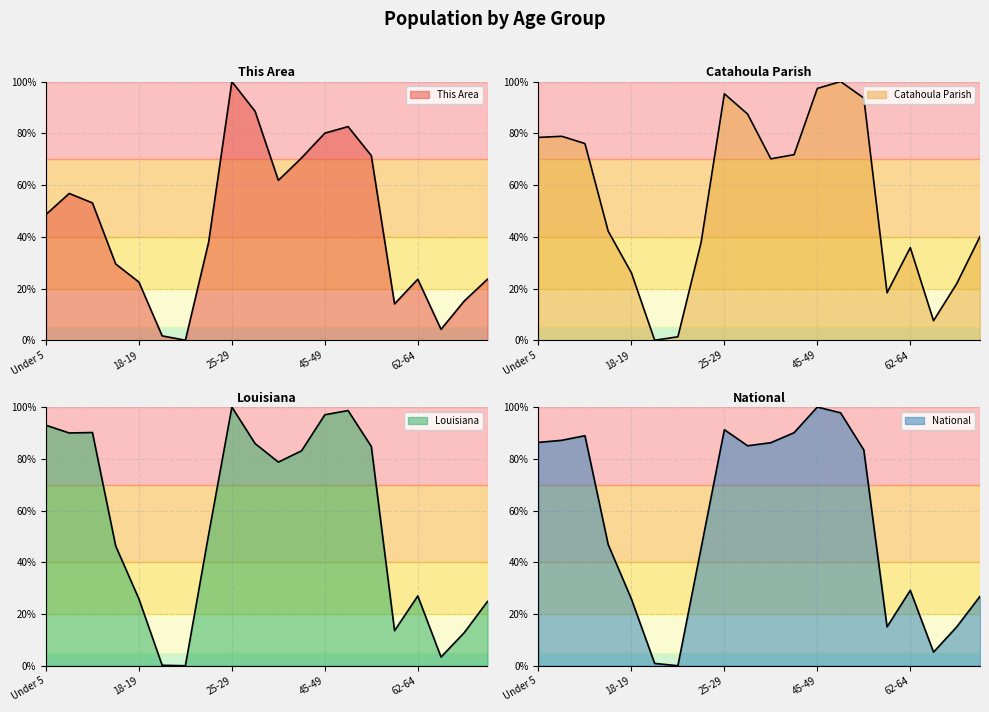

Reading left to right, what are all the values shown in this chart?

This Area: 48.6	56.7	53.1	29.5	22.5	1.7	0.0	37.9	100.0	88.5	61.8	70.5	80.1	82.6	71.3	14.0	23.6	4.2	15.2	23.6
Catahoula Parish: 78.4	78.8	76.0	42.2	26.0	0.0	1.3	37.9	95.3	87.4	70.1	71.7	97.3	100.0	93.6	18.3	35.8	7.5	21.9	40.1
Louisiana: 93.0	90.0	90.2	46.3	25.8	0.2	0.0	50.7	100.0	85.9	78.7	83.1	97.0	98.6	84.8	13.5	27.0	3.4	12.8	24.8
National: 86.3	87.1	88.9	46.9	25.8	0.9	0.0	45.5	91.2	85.0	86.2	90.1	100.0	97.8	83.4	15.0	29.1	5.3	15.0	26.8